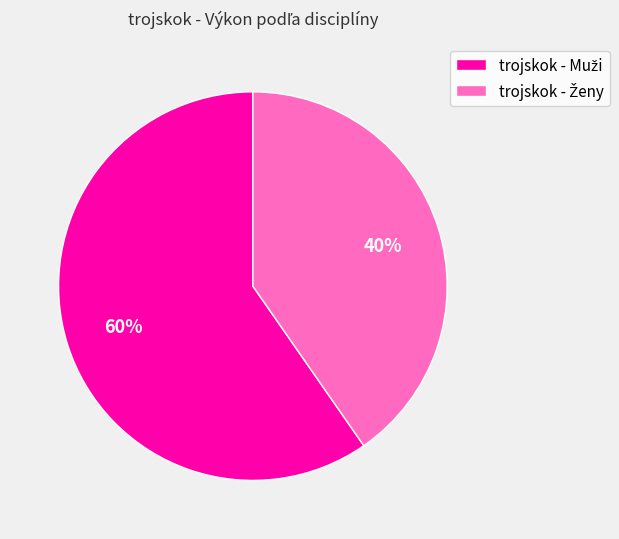

How many slices are in this pie chart?

2